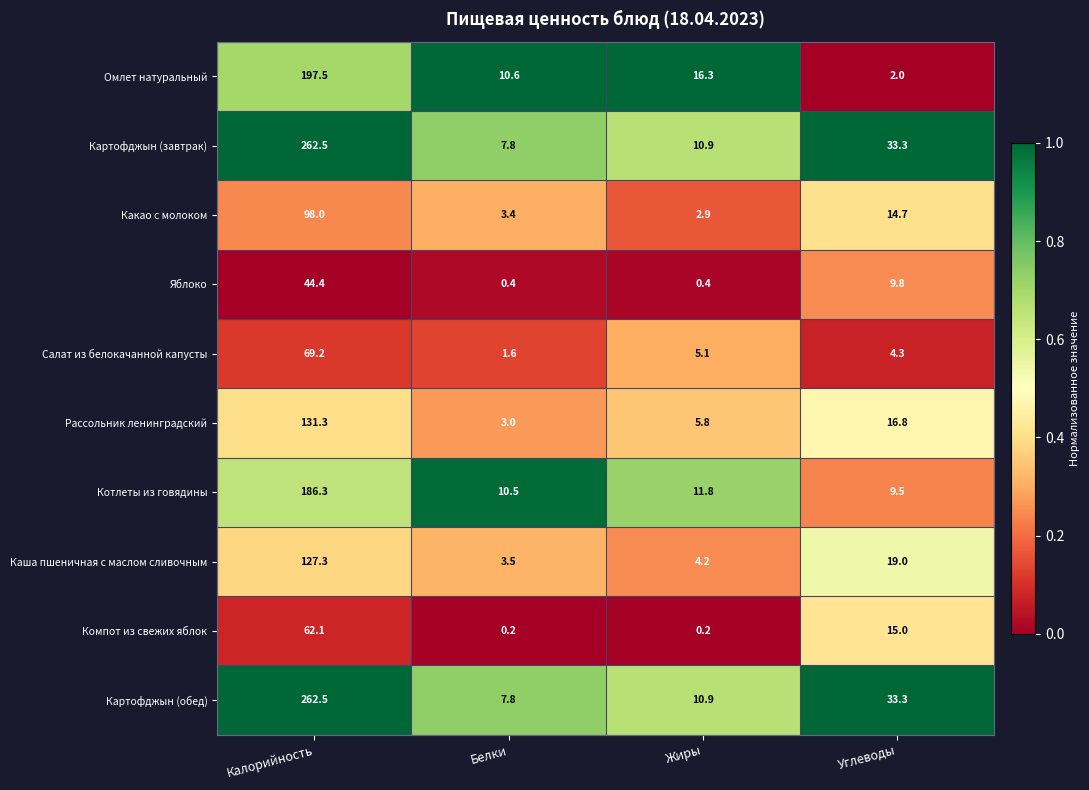

What is the approximate value of Салат из белокачанной капусты at Белки?

1.6